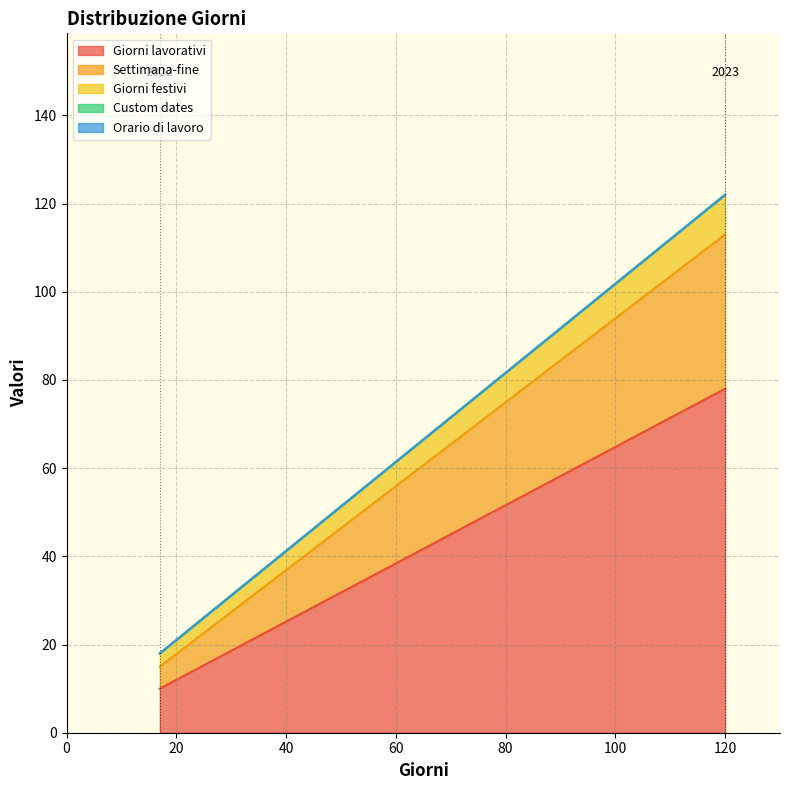

The value of Custom dates at 2023 is 0. True or false?

True